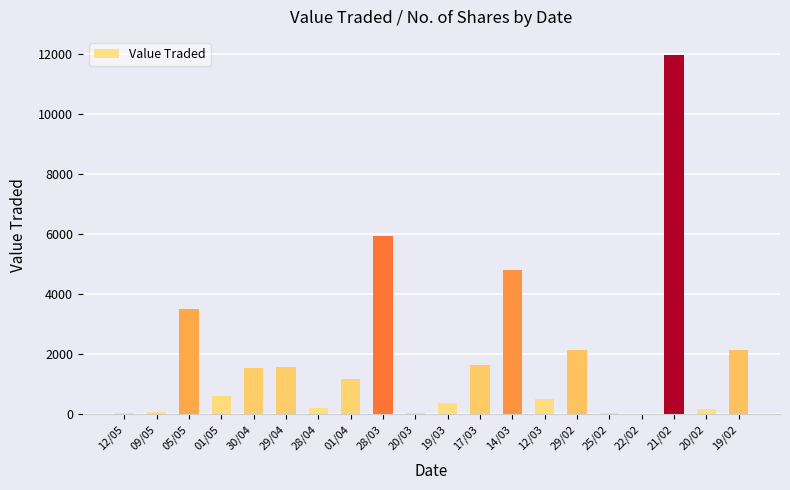

Which label corresponds to the largest value in the chart?

21/02